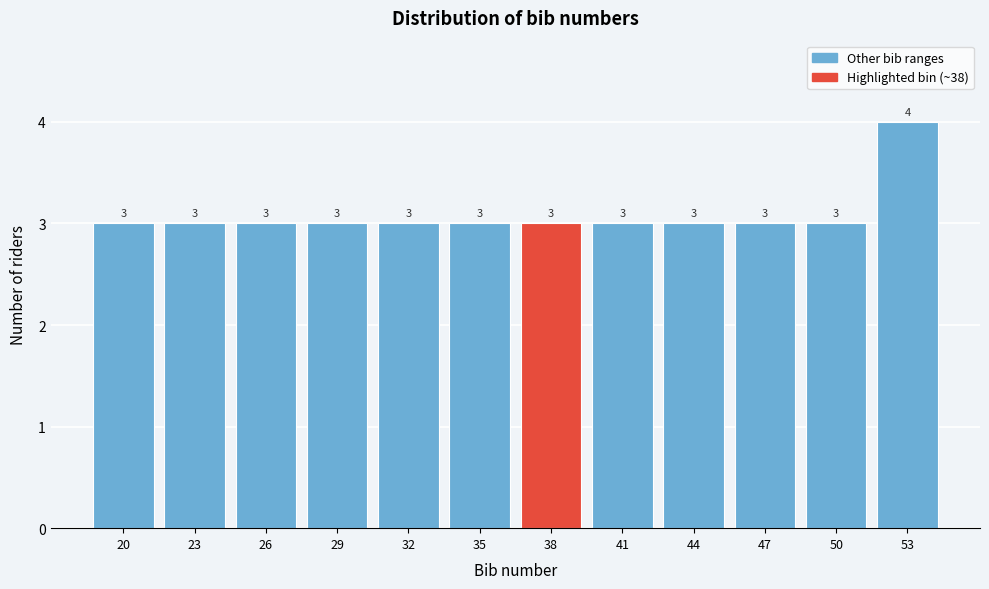

Reading left to right, list all the values displayed in this chart.

3	3	3	3	3	3	3	3	3	3	3	4